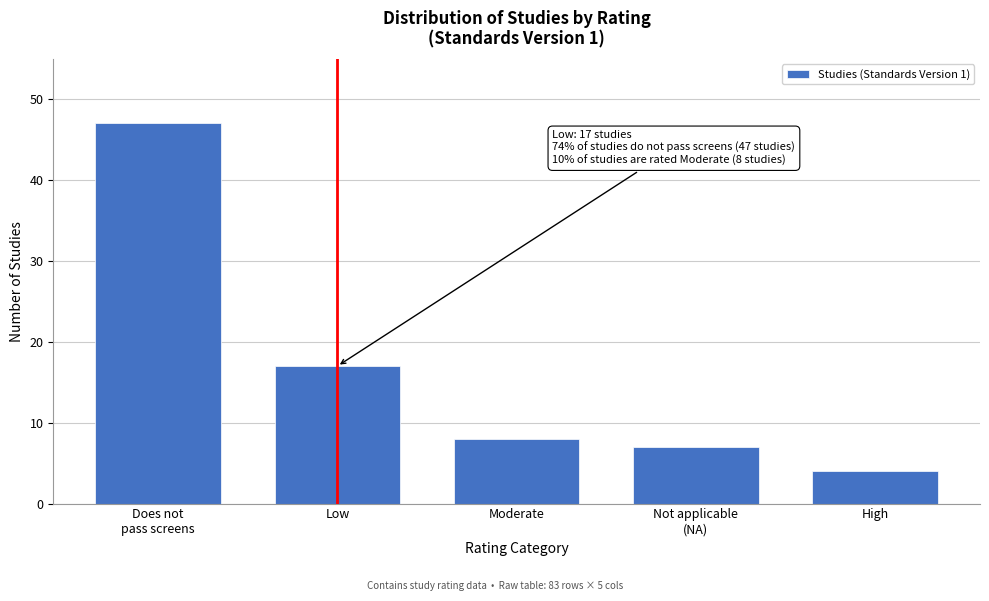

Reading left to right, list all the values displayed in this chart.

47	17	8	7	4